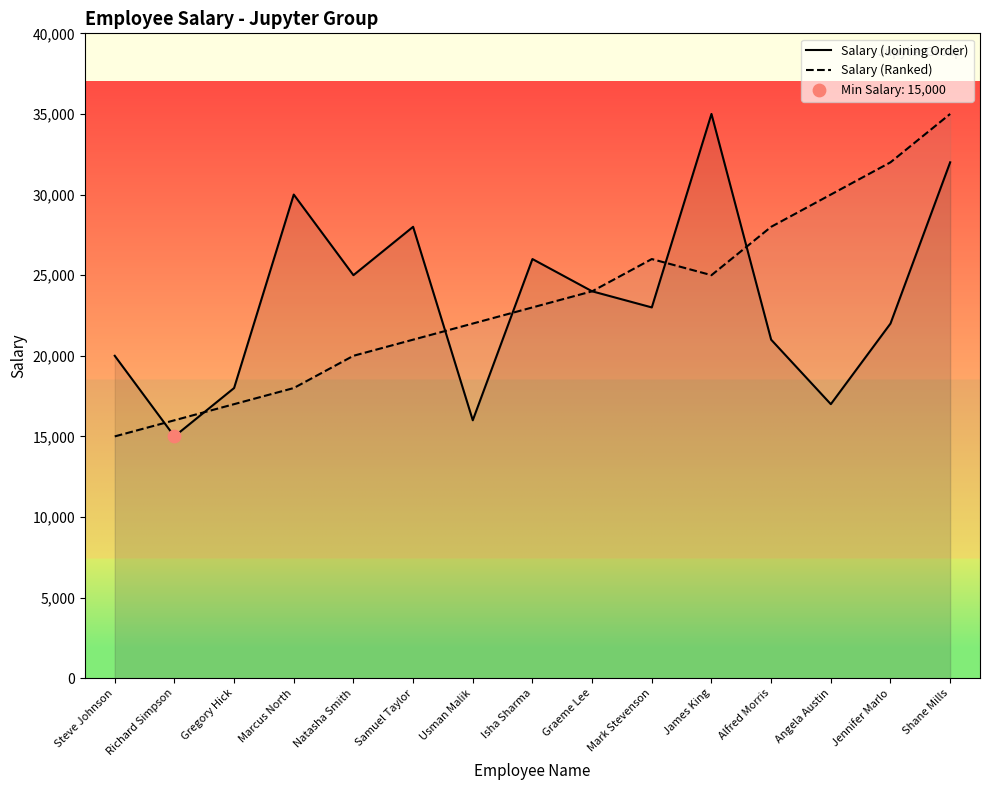

What is the total value across all series at Gregory Hick?

35000